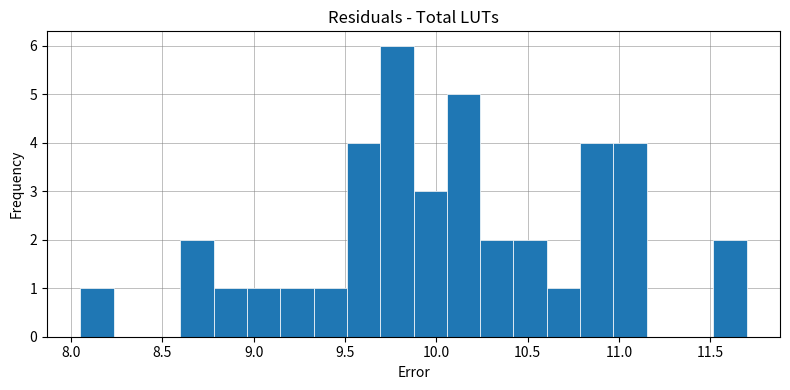

Read against the x-axis, roughly where is the centre of the tallest bar?

9.80